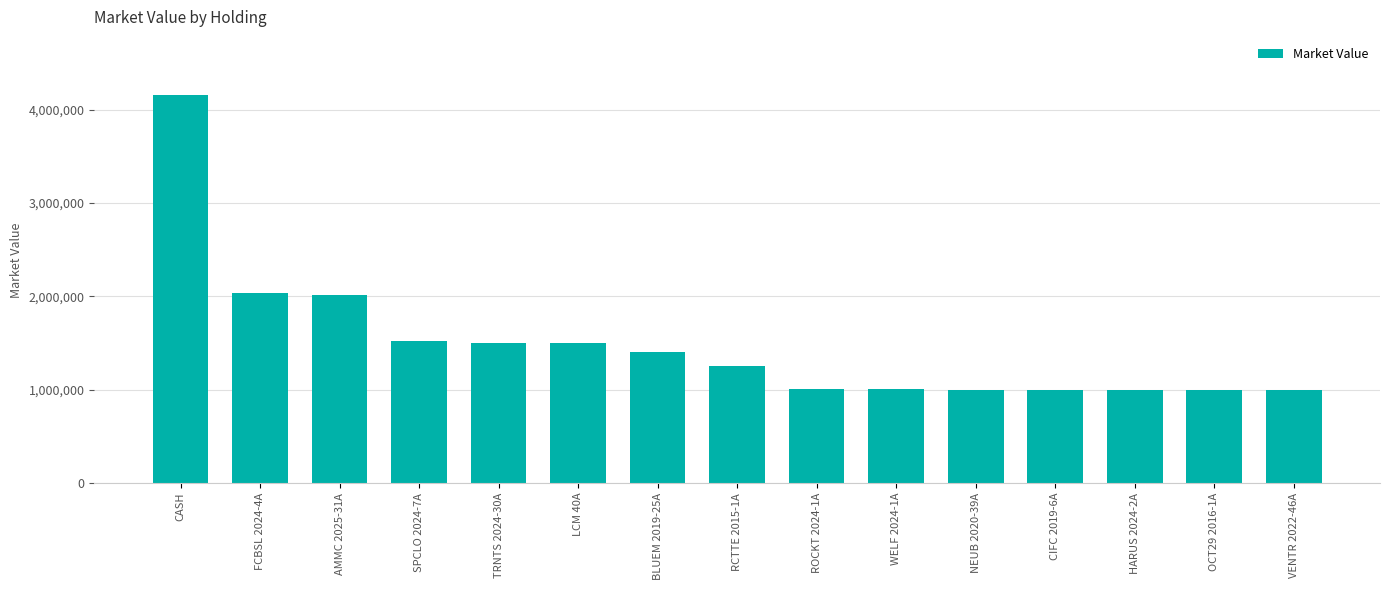

Which category has the highest value across all series?

CASH